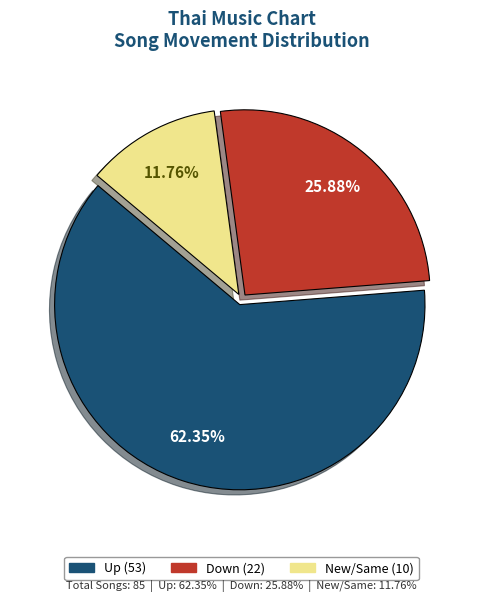

Is there any slice that represents more than half of the pie?

Yes